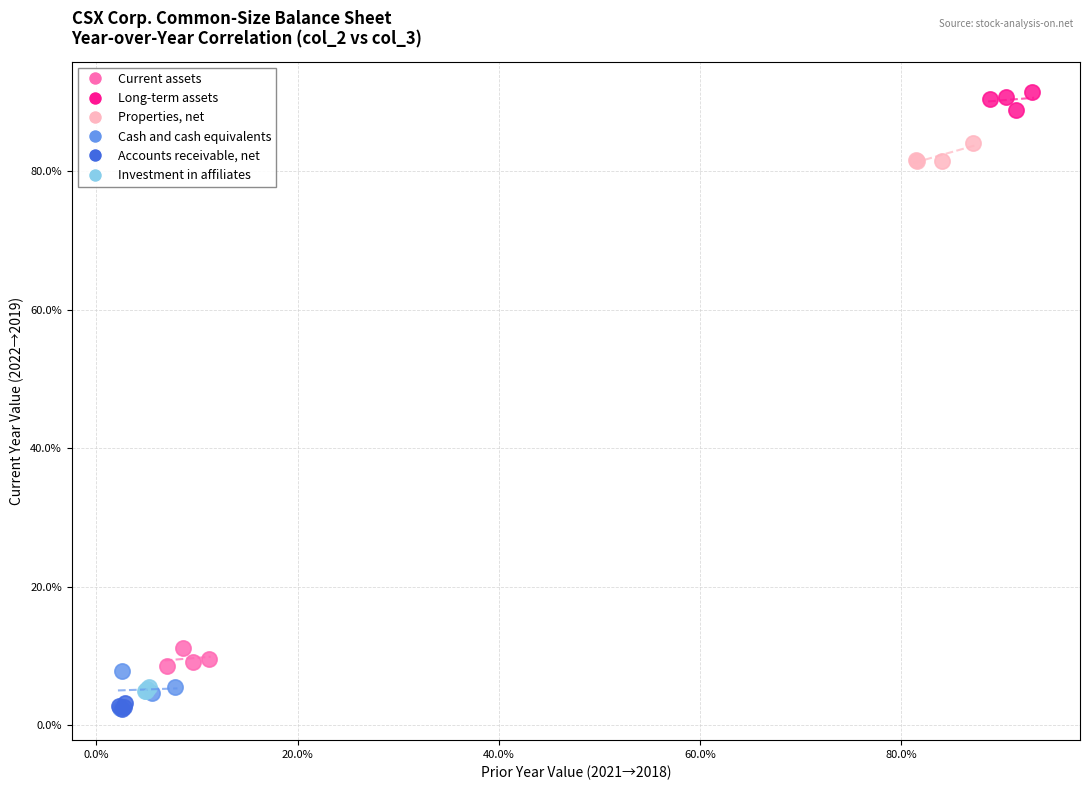

Which series contains the highest Y value?

Long-term assets